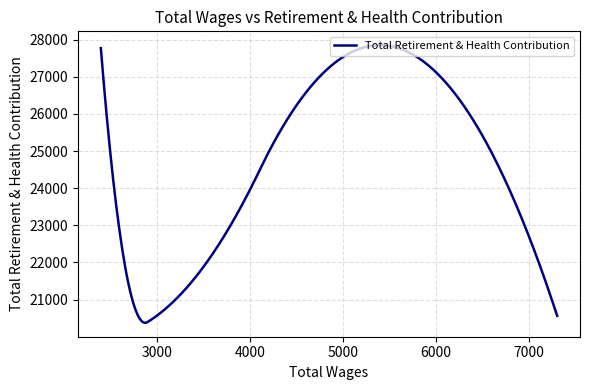

What is the greatest value displayed?

27851.6